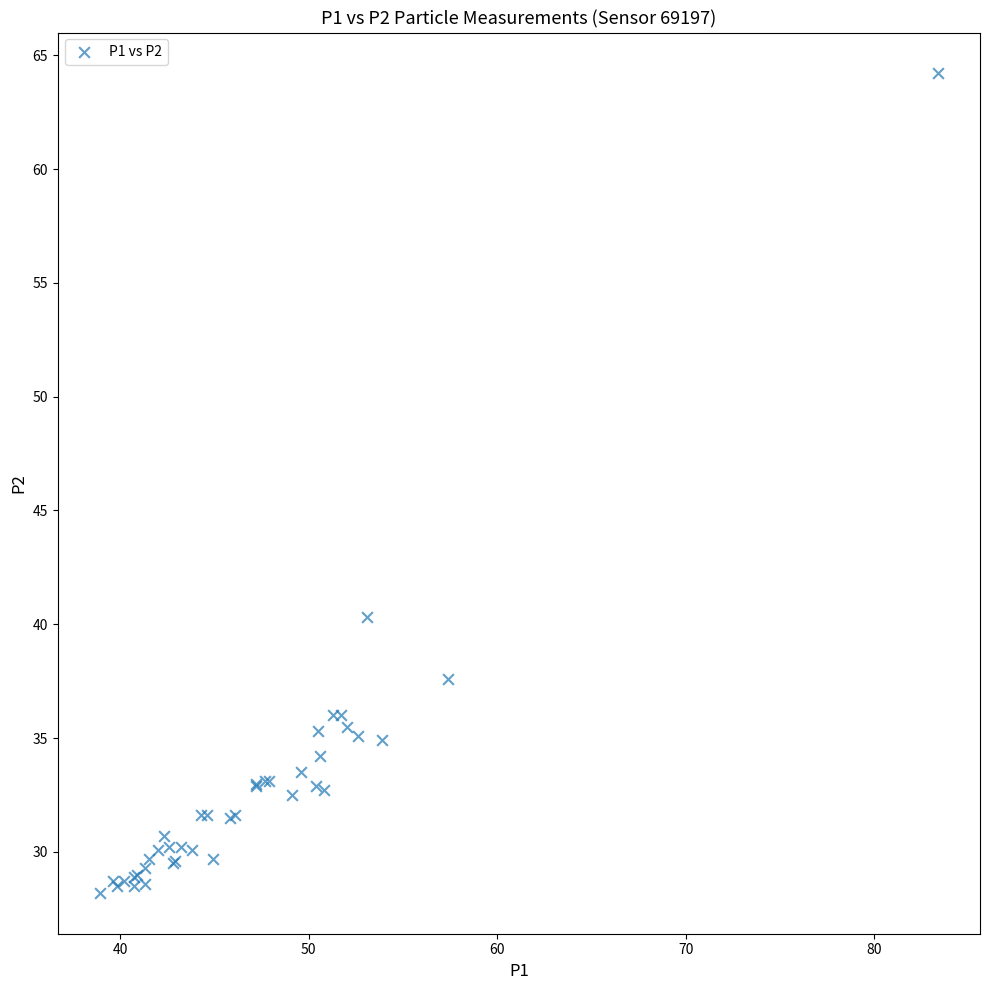

What Y value in the scatter plot is closest to 46?

40.3